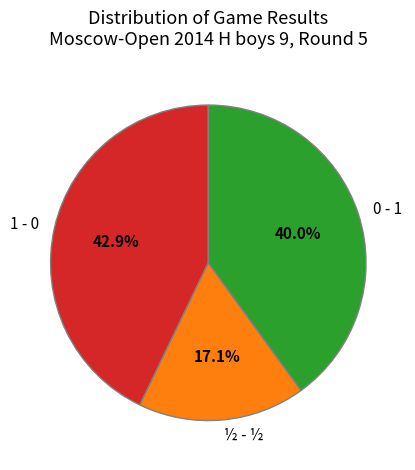

To the nearest percent, what is the difference between the ½ - ½ and 1 - 0 slice percentages?

26%